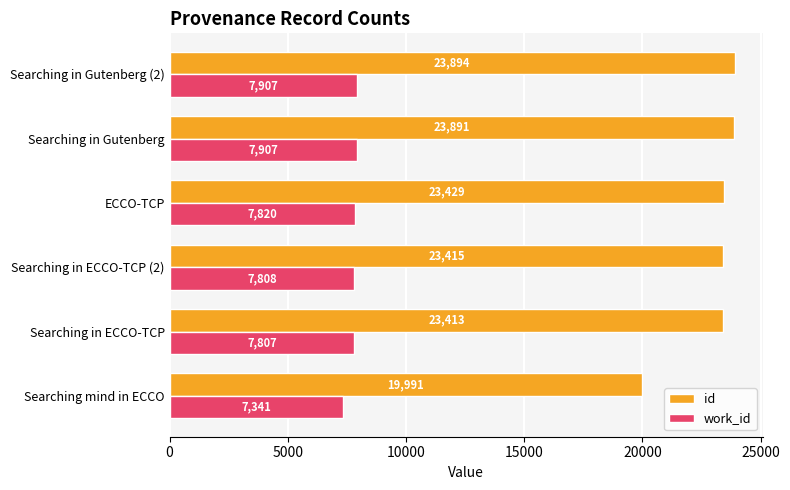

Which series has the largest total across all categories?

id